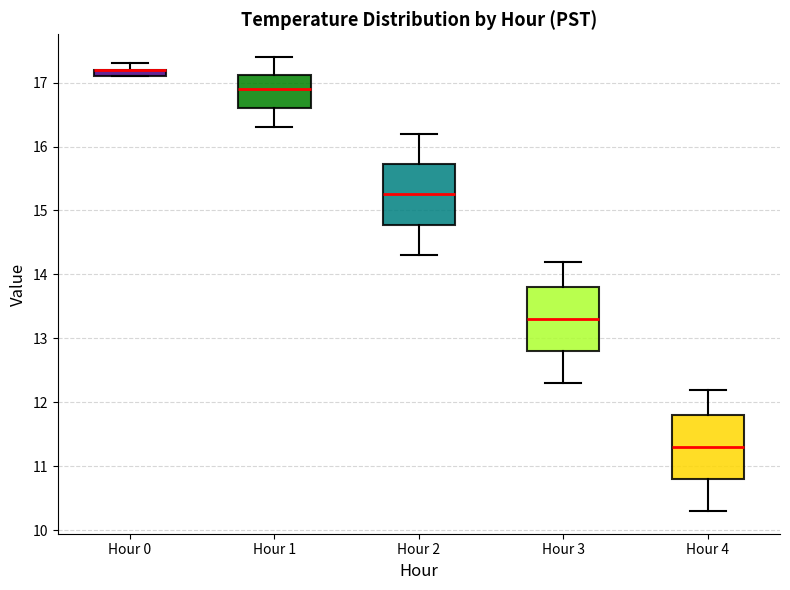

Where does the lower whisker of the box for Hour 2 end on the y-axis? The values are not printed on the chart, so give them approximately, as read against the axis.

14.3